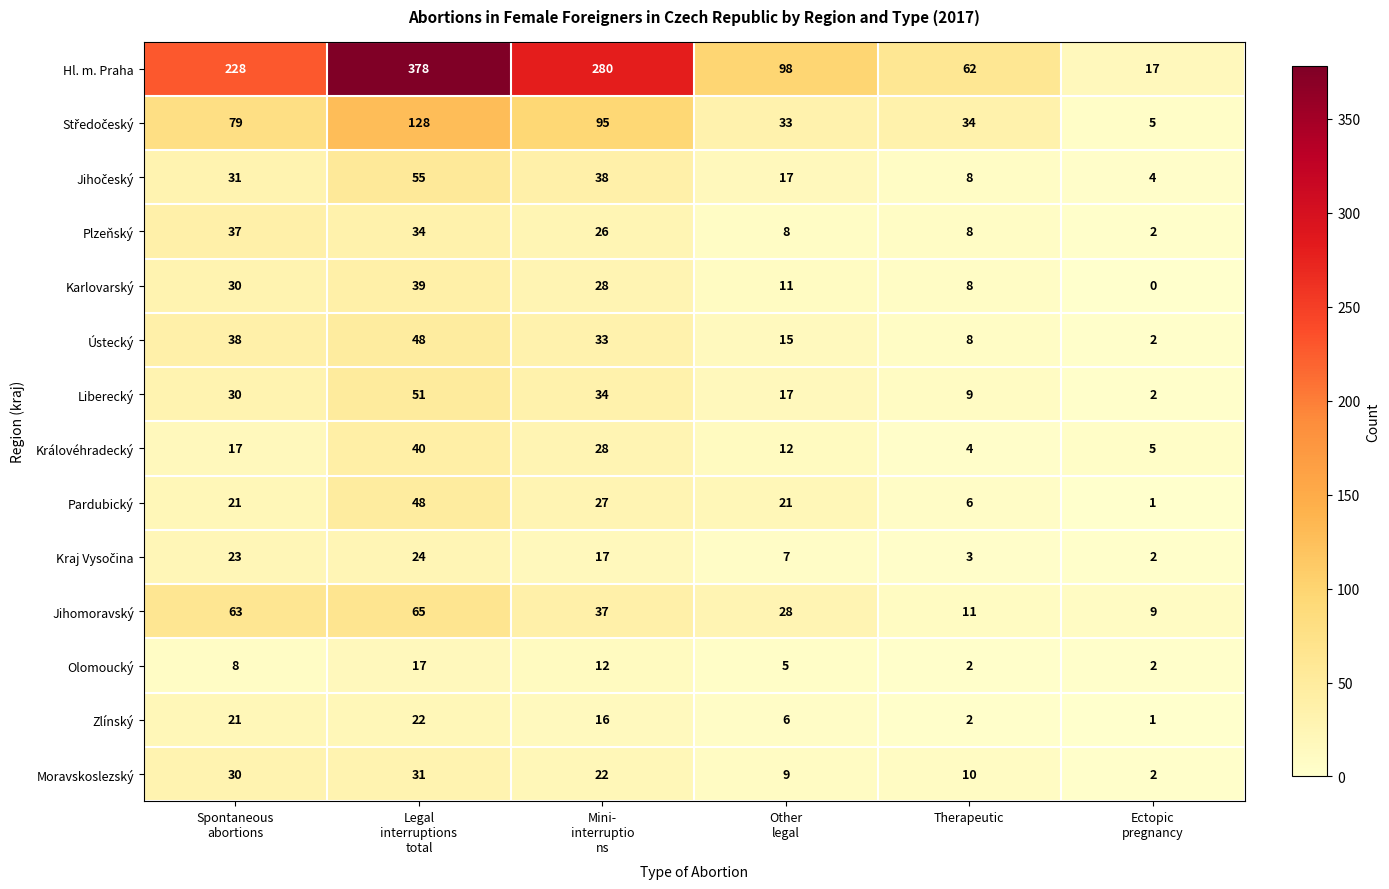

What is the total value across all series at Spontaneous
abortions?

656